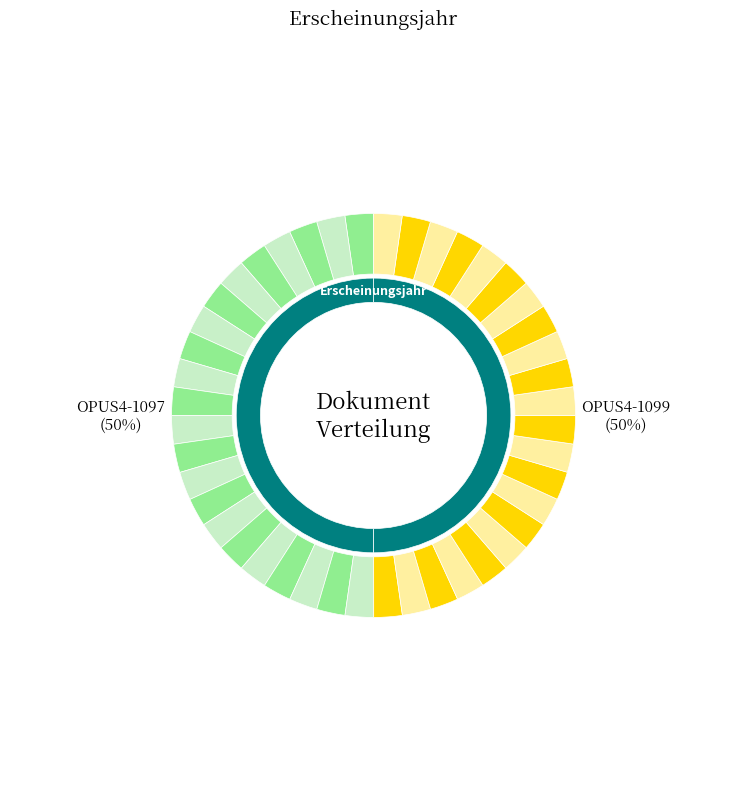

To the nearest percent, what percentage of the pie is OPUS4-1097?

50%